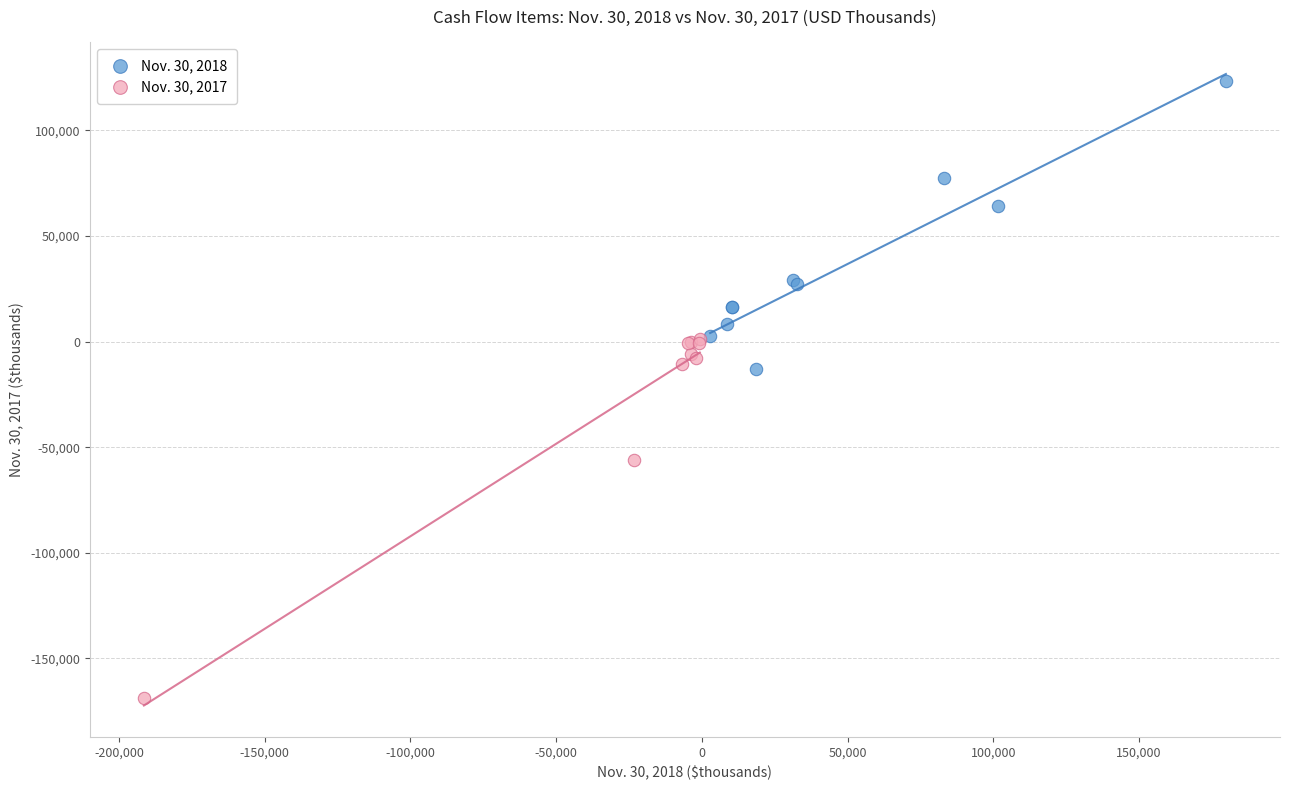

Which series reaches the maximum Y coordinate?

Nov. 30, 2018